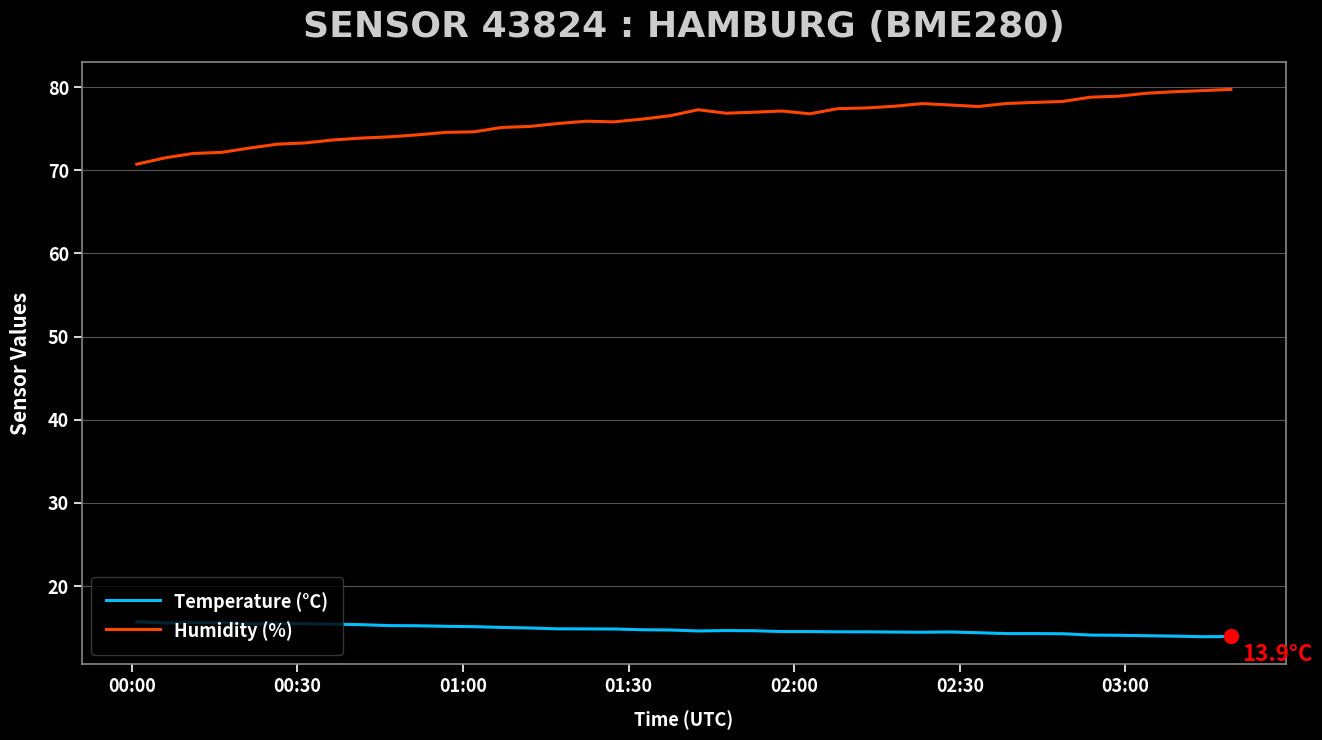

Which series has the largest total across all categories?

Humidity (%)